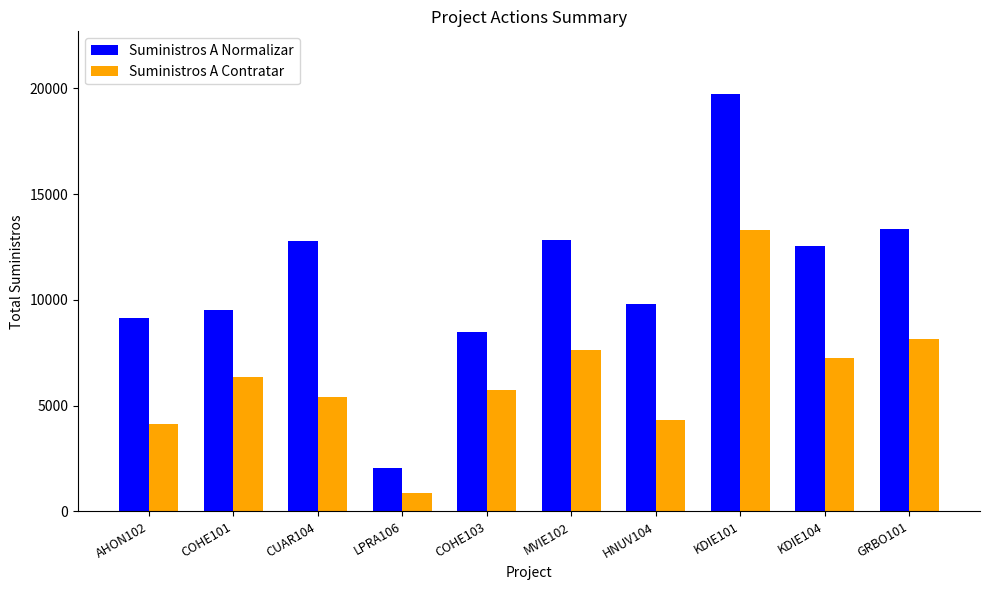

What is the difference between the highest and lowest values at COHE103?

2756.9